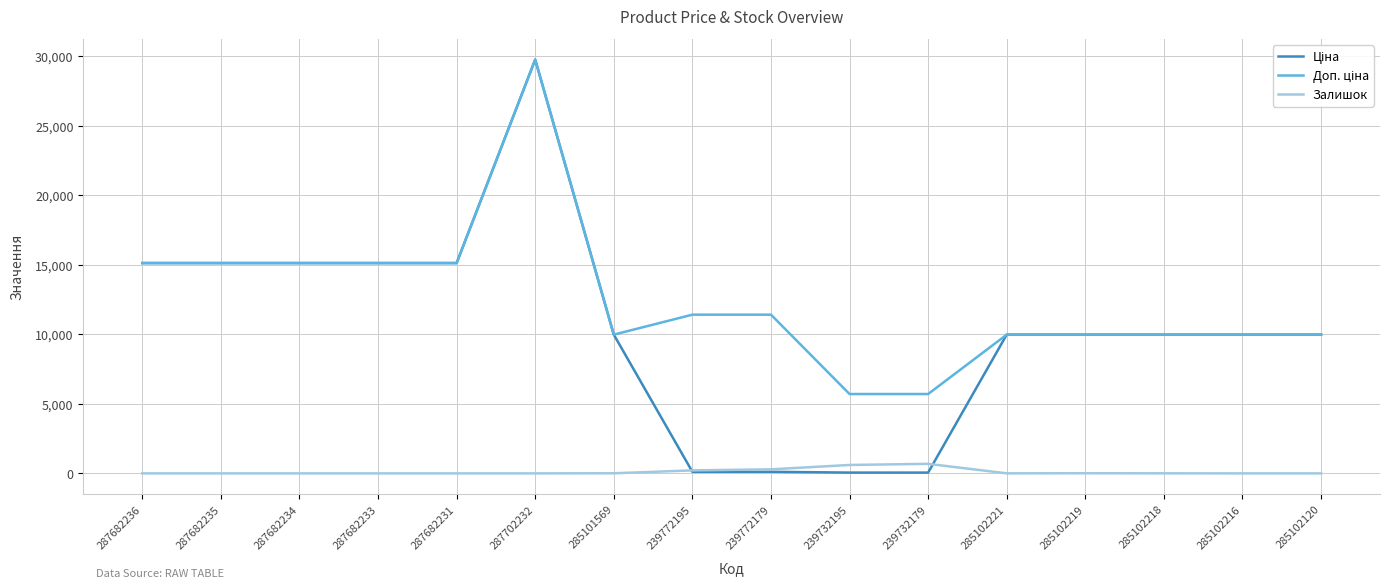

What is the spread (max minus min) of values at 287682231?

15120.0